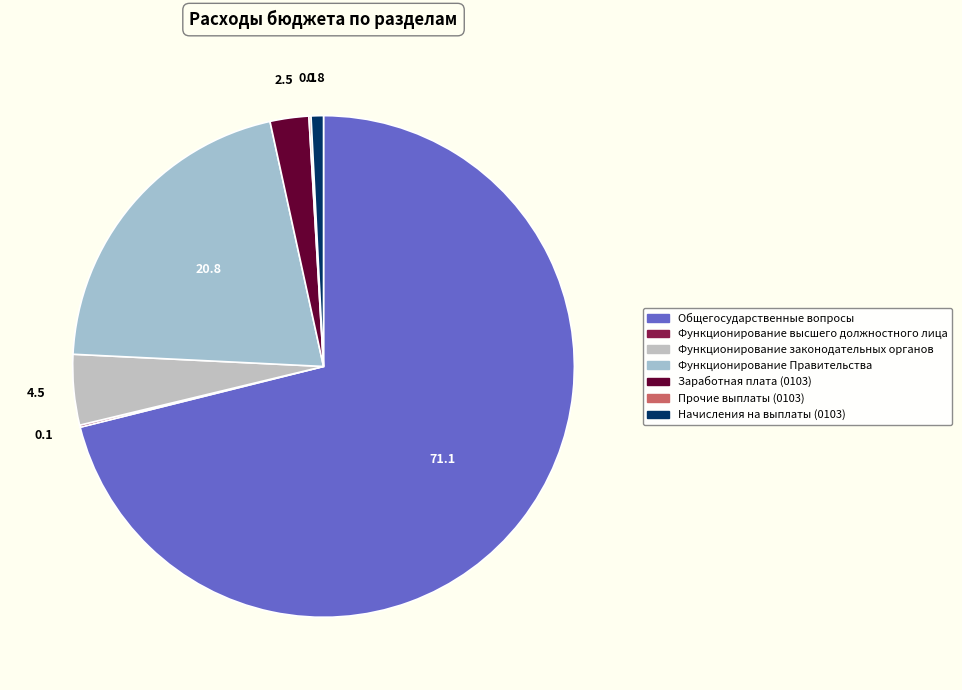

How many slices are in this pie chart?

7